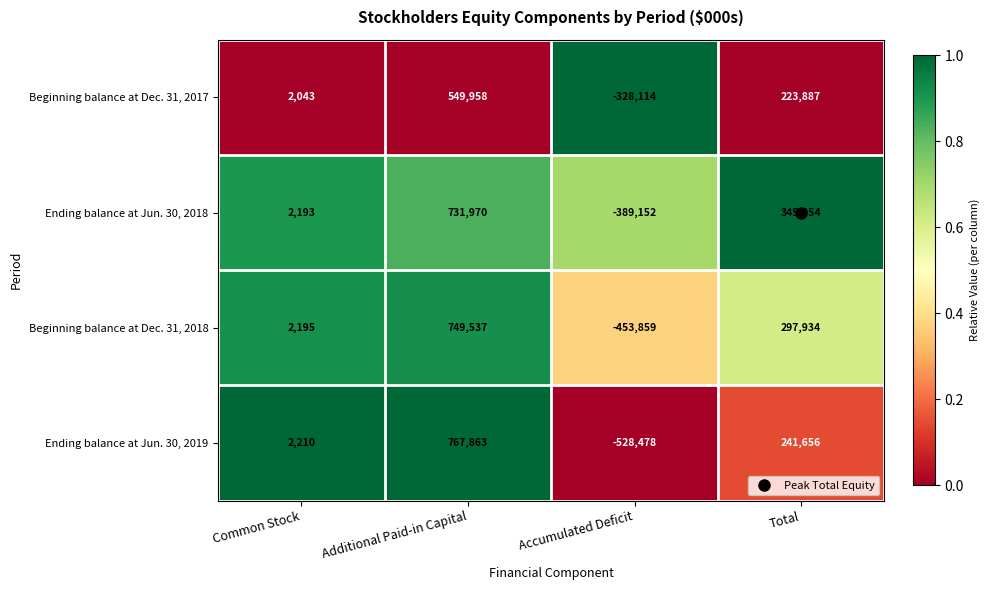

Which series changed the most between Common Stock and Accumulated Deficit?

Ending balance at Jun. 30, 2019